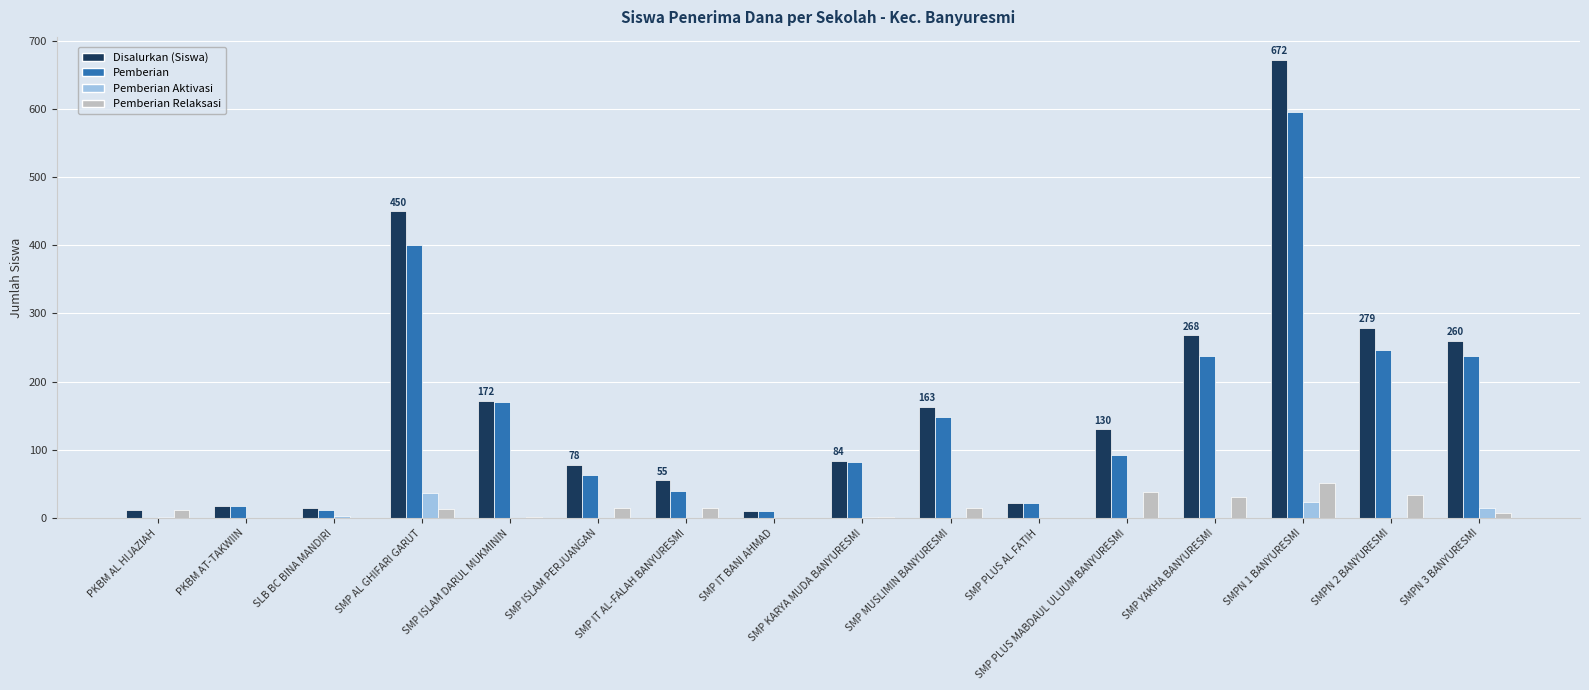

What is the maximum value for Pemberian?

596